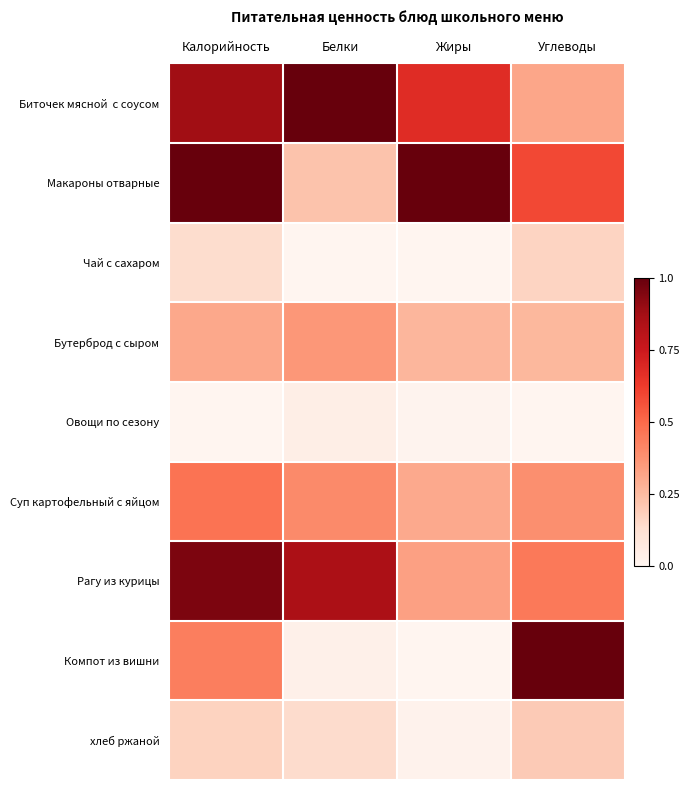

At which category does the chart reach its peak across all series?

Белки